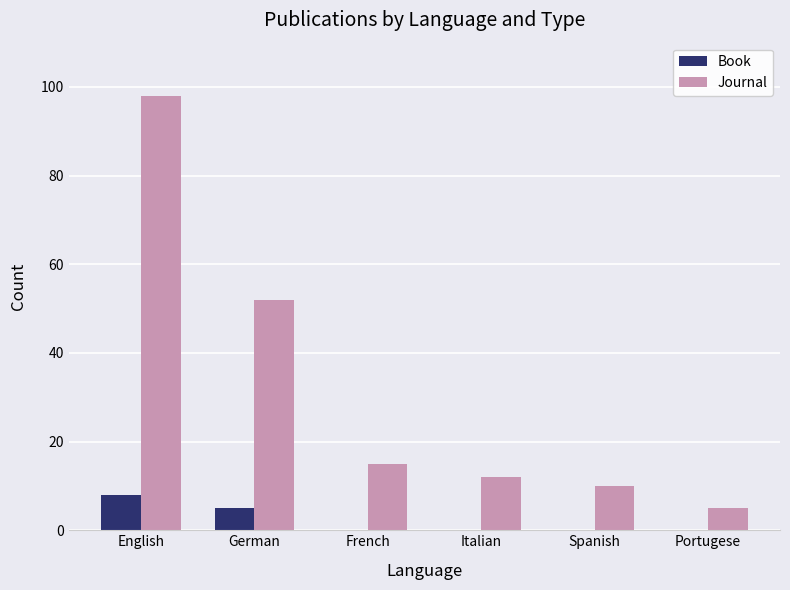

At which category does the chart reach its peak across all series?

English